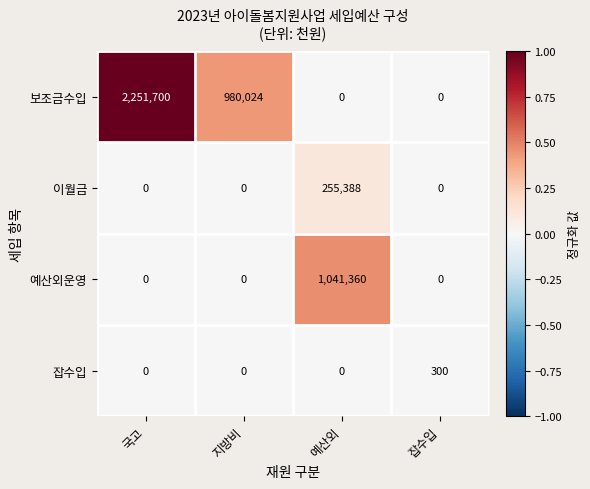

The value of 예산외운영 at 예산외 is 1041360. True or false?

True